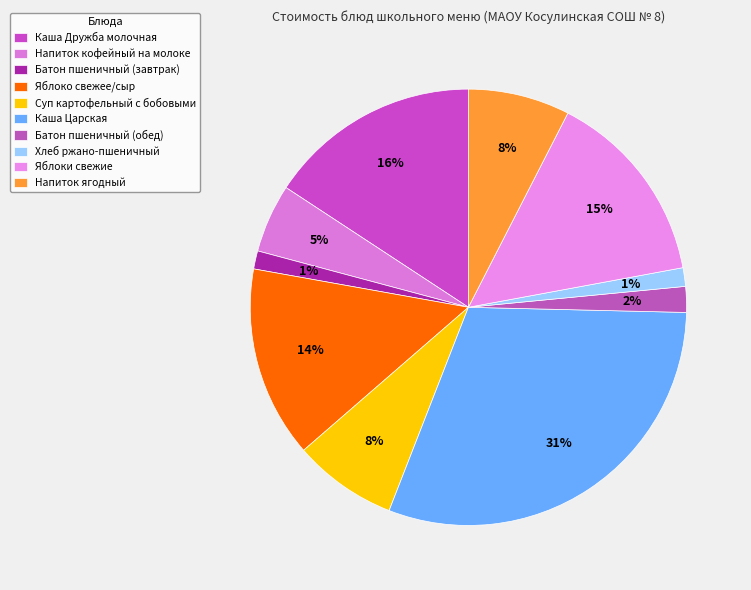

Is it true that Напиток ягодный is 21% of the pie?

False